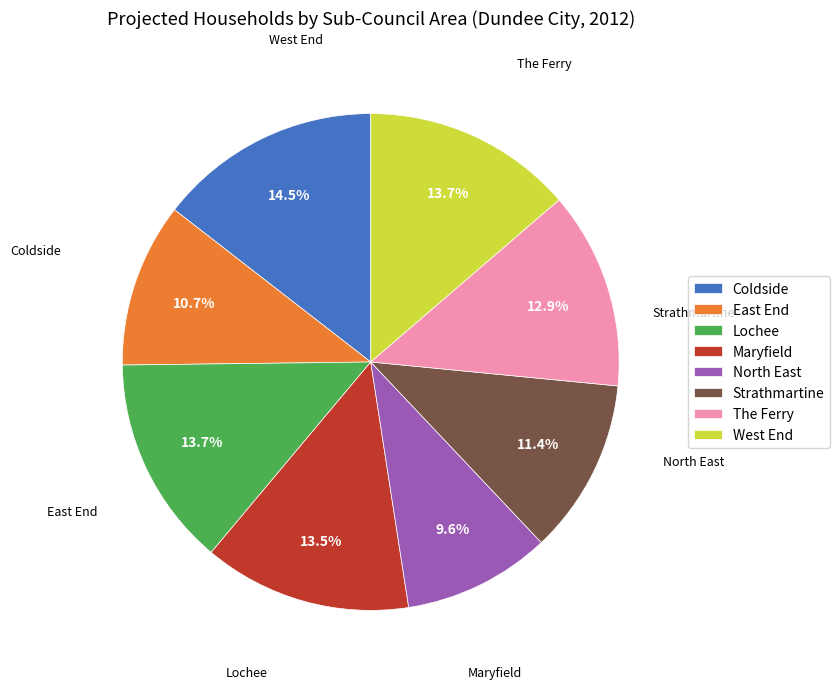

What percentage do Lochee and Maryfield together represent?

27.2%